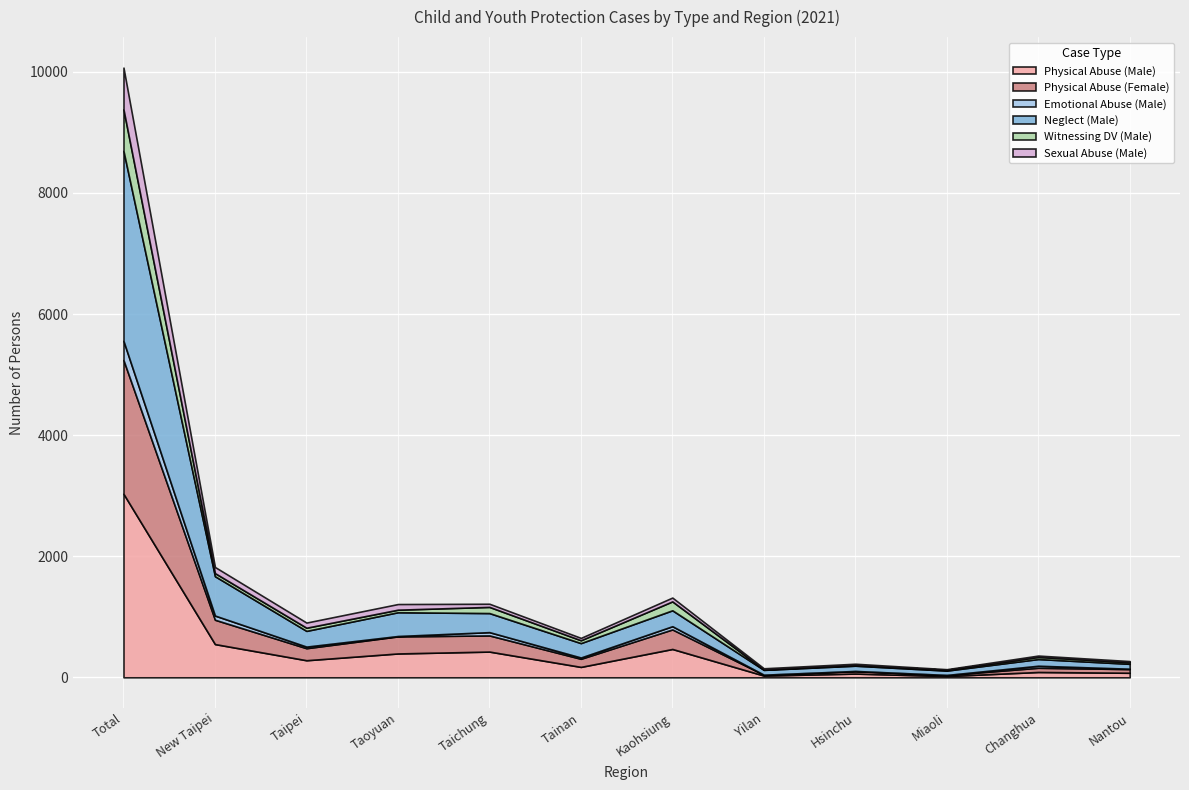

Reading left to right, what are all the values shown in this chart?

Physical Abuse (Male): 3032	549	282	394	425	172	468	29	62	21	88	75
Physical Abuse (Female): 2209	402	199	282	267	134	323	14	40	17	70	61
Emotional Abuse (Male): 317	69	26	6	54	21	53	0	3	1	33	6
Neglect (Male): 3138	650	260	393	315	238	263	80	87	72	111	81
Witnessing DV (Male): 686	51	52	42	102	47	147	7	12	12	35	27
Sexual Abuse (Male): 689	101	85	93	52	39	63	19	20	11	22	18